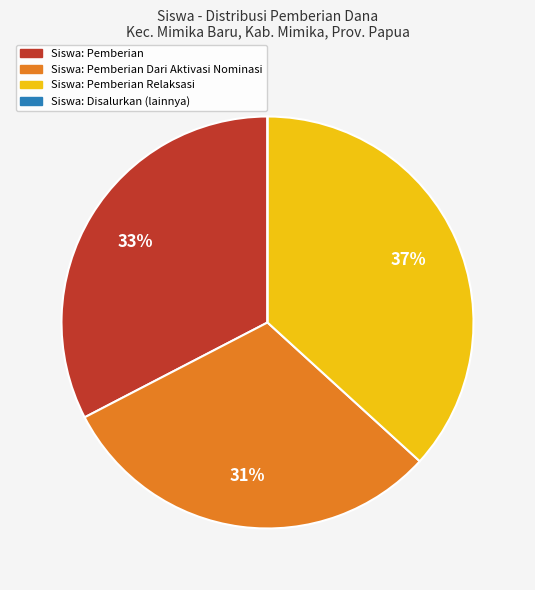

Is there any slice that represents more than half of the pie?

No